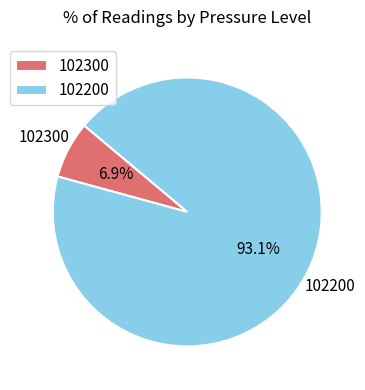

Do 102300 and 102200 together represent more than half of the pie?

Yes